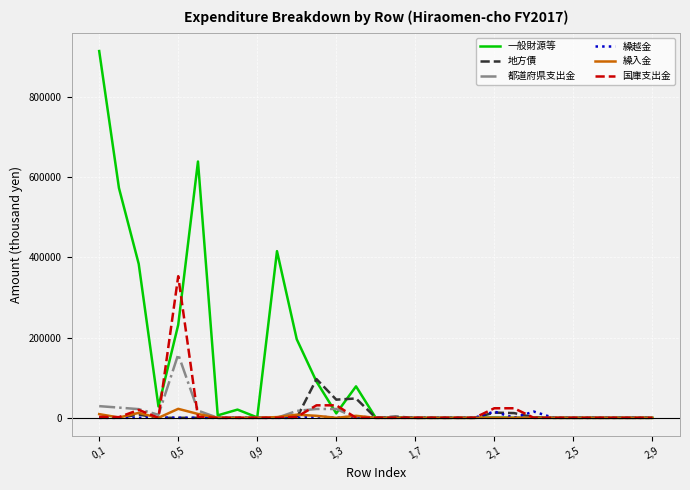

Which series has the largest total across all categories?

一般財源等